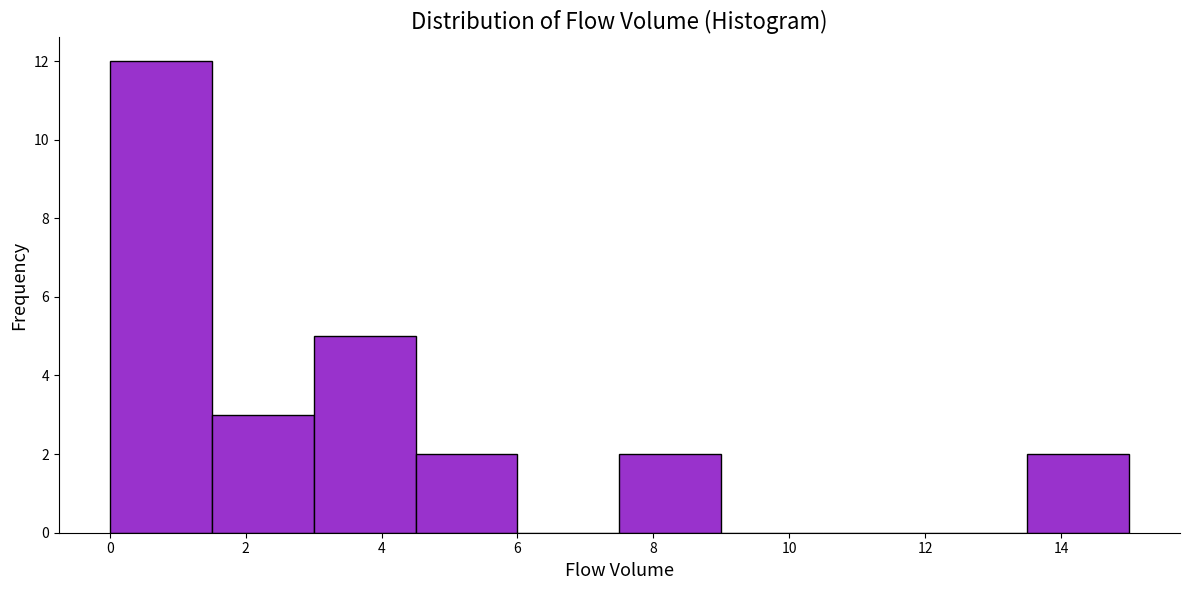

What is the height of the bar covering 1.5 to 3.0 on the x-axis? Neither the bar edges nor the heights are printed on the chart, so give them approximately, as read against the axes.

3